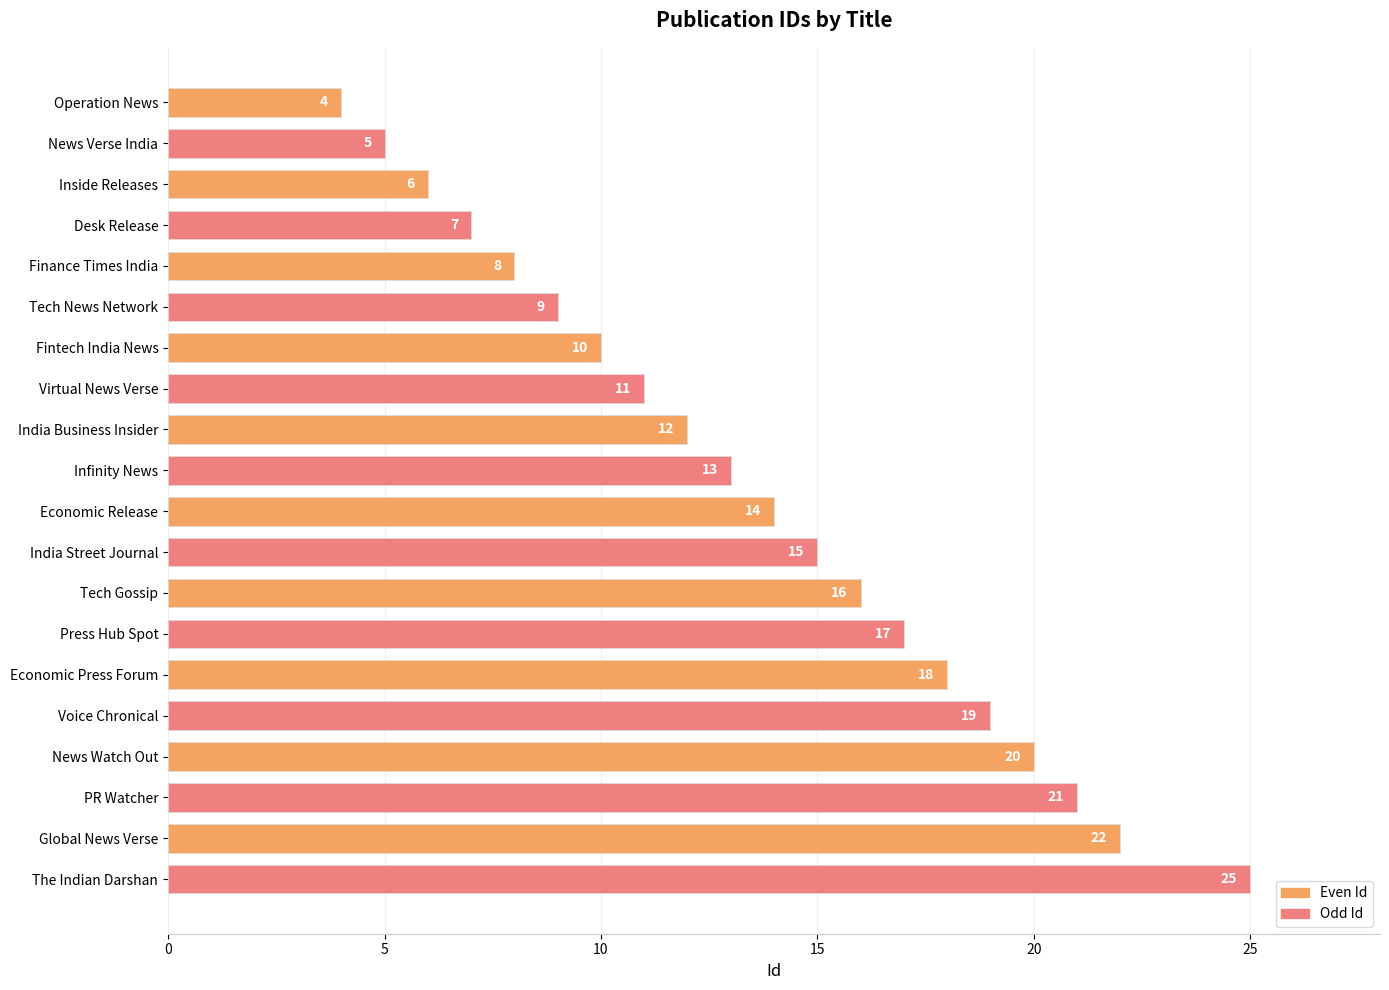

Rank the categories by value from highest to lowest.

The Indian Darshan, Global News Verse, PR Watcher, News Watch Out, Voice Chronical, Economic Press Forum, Press Hub Spot, Tech Gossip, India Street Journal, Economic Release, Infinity News, India Business Insider, Virtual News Verse, Fintech India News, Tech News Network, Finance Times India, Desk Release, Inside Releases, News Verse India, Operation News